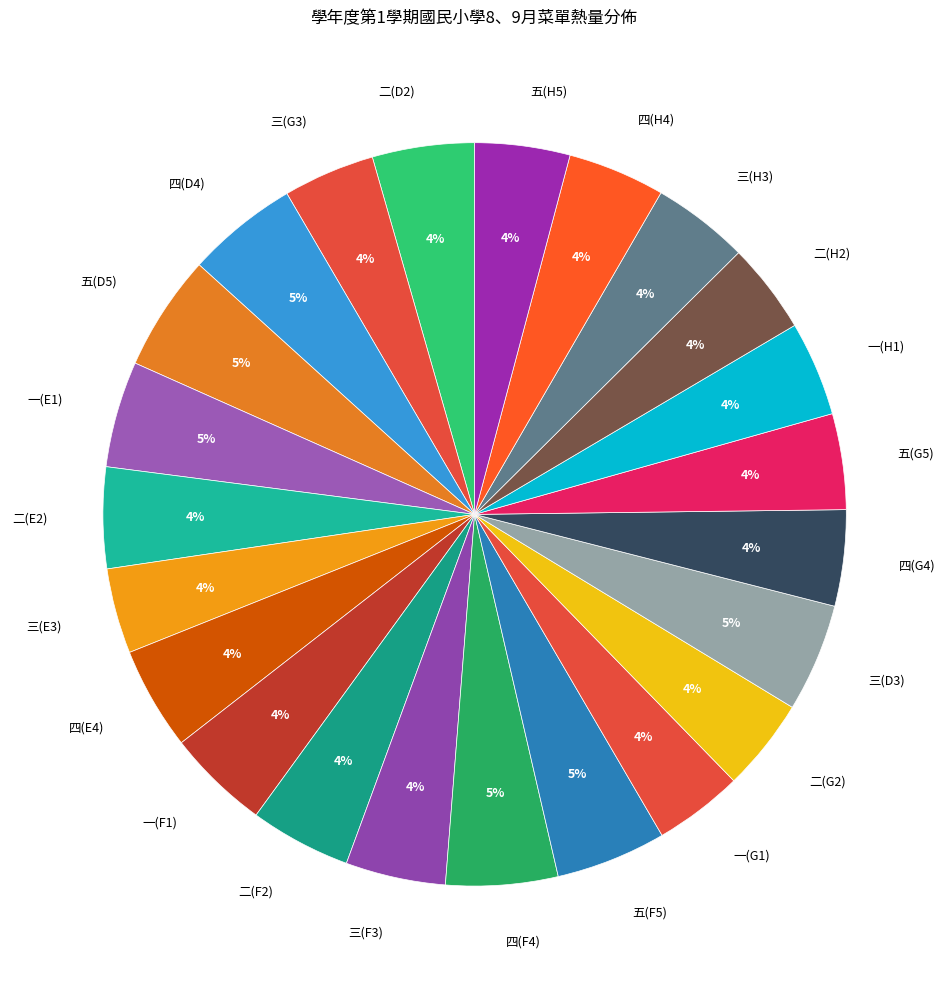

What percentage is the 一(E1) slice, to the nearest percent?

5%